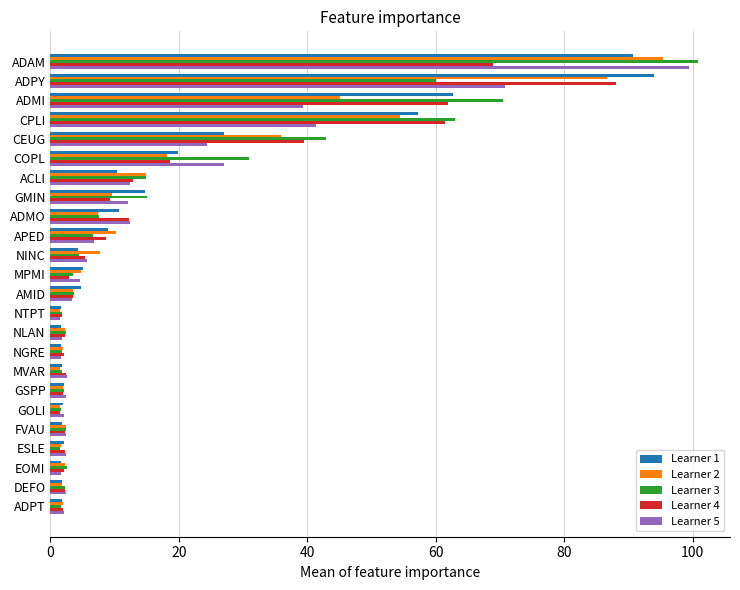

Which label corresponds to the largest value in the chart?

ADAM